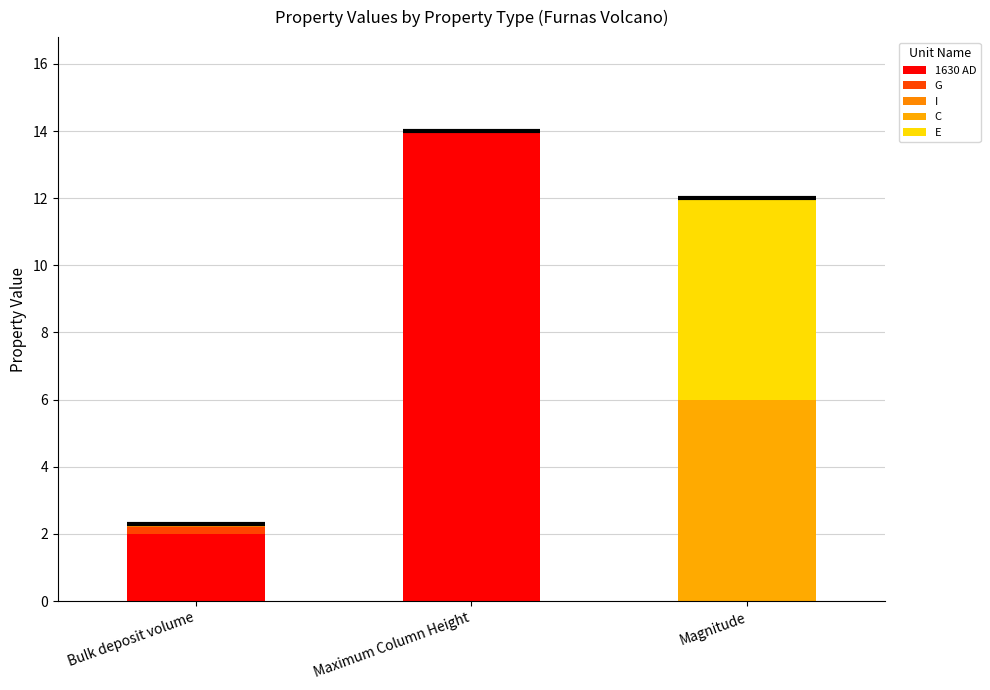

How many distinct data groups are displayed?

5